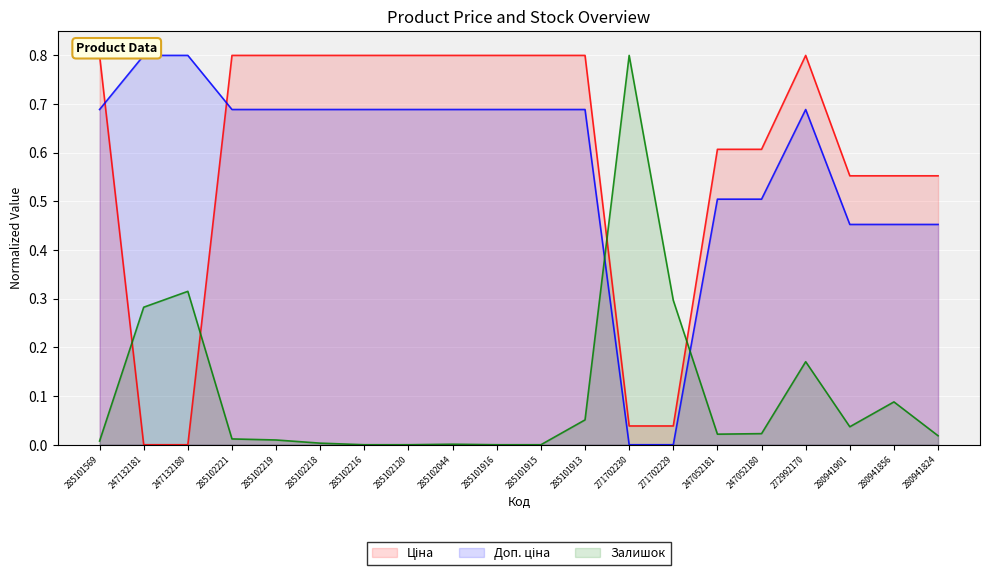

At which label is Залишок closest to 0?

285102216